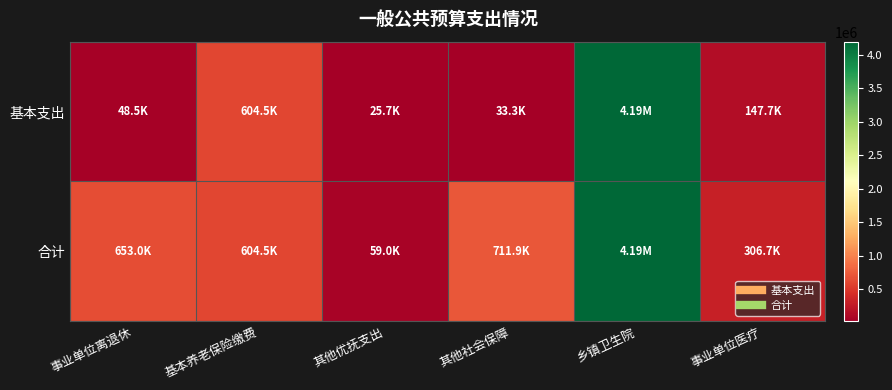

Reading left to right, extract all data points from this chart.

基本支出: 事业单位离退休=48500.0	基本养老保险缴费=604479.7	其他优抚支出=25680.0	其他社会保障=33278.3	乡镇卫生院=4193538.2	事业单位医疗=147737.5
合计: 事业单位离退休=652979.7	基本养老保险缴费=604479.7	其他优抚支出=58958.3	其他社会保障=711937.9	乡镇卫生院=4193538.2	事业单位医疗=306667.2